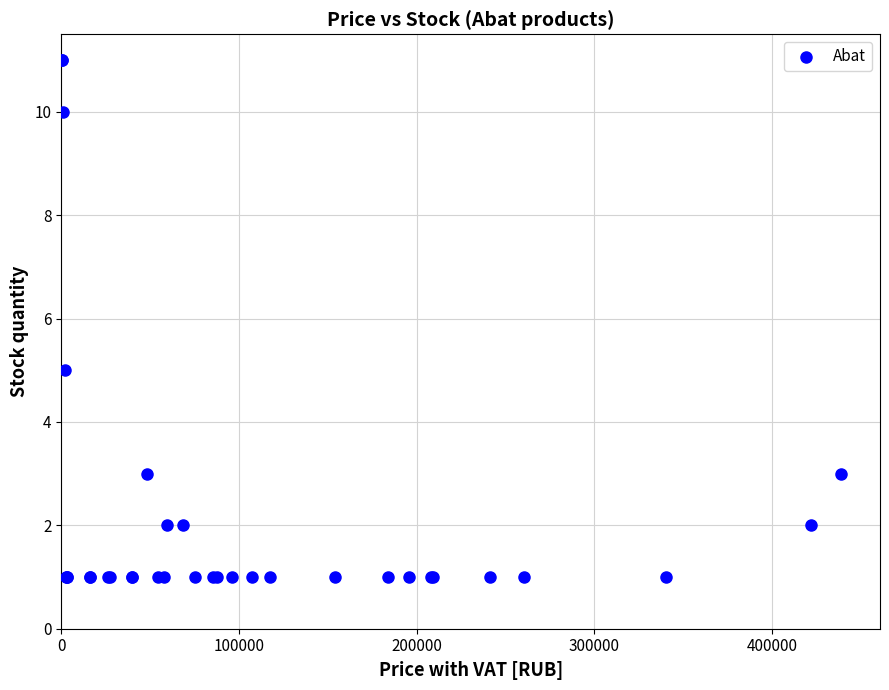

What Y value in the scatter plot is closest to 6?

5